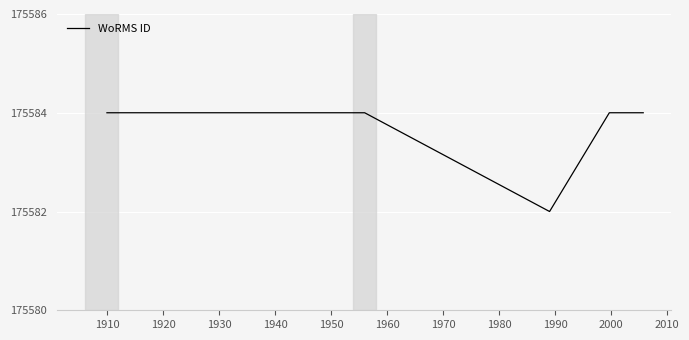

What is the sum of all values?

1229086